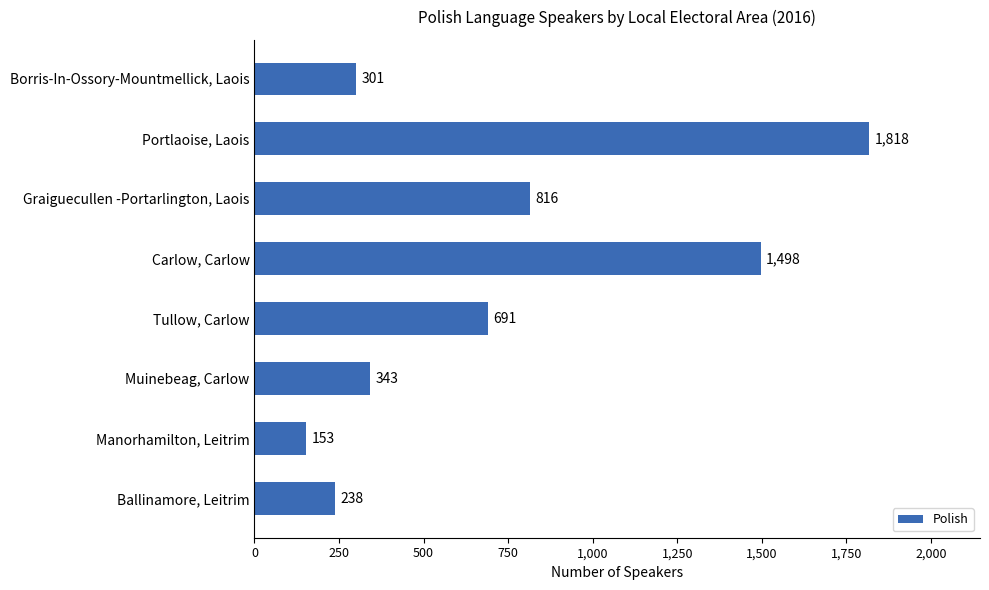

Rank the categories by value from lowest to highest.

Manorhamilton, Leitrim, Ballinamore, Leitrim, Borris-In-Ossory-Mountmellick, Laois, Muinebeag, Carlow, Tullow, Carlow, Graiguecullen -Portarlington, Laois, Carlow, Carlow, Portlaoise, Laois